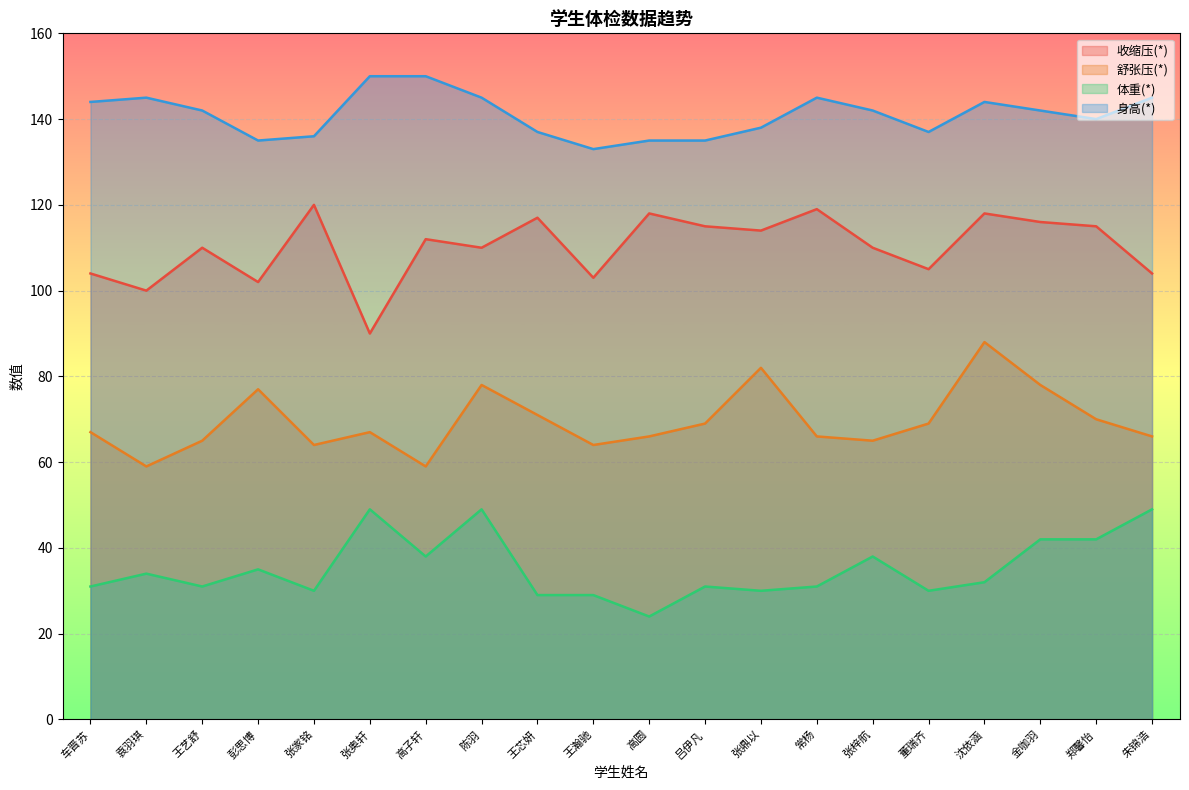

What is the sum of all 体重(*) values?

704